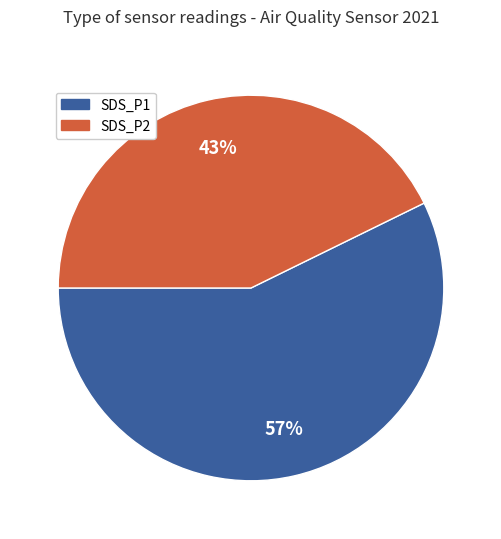

Which has a higher value, SDS_P2 or SDS_P1?

SDS_P1